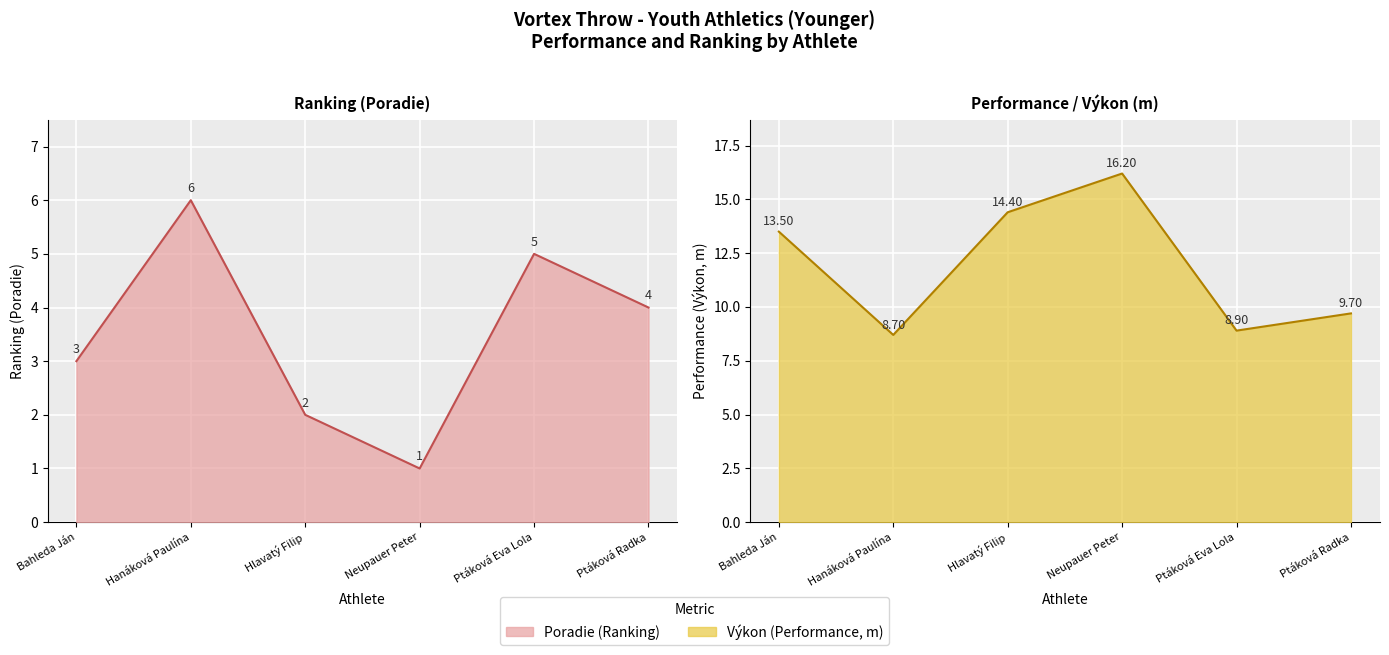

Reading left to right, what are all the values shown in this chart?

Poradie: 3.0	6.0	2.0	1.0	5.0	4.0
Výkon: 13.5	8.7	14.4	16.2	8.9	9.7